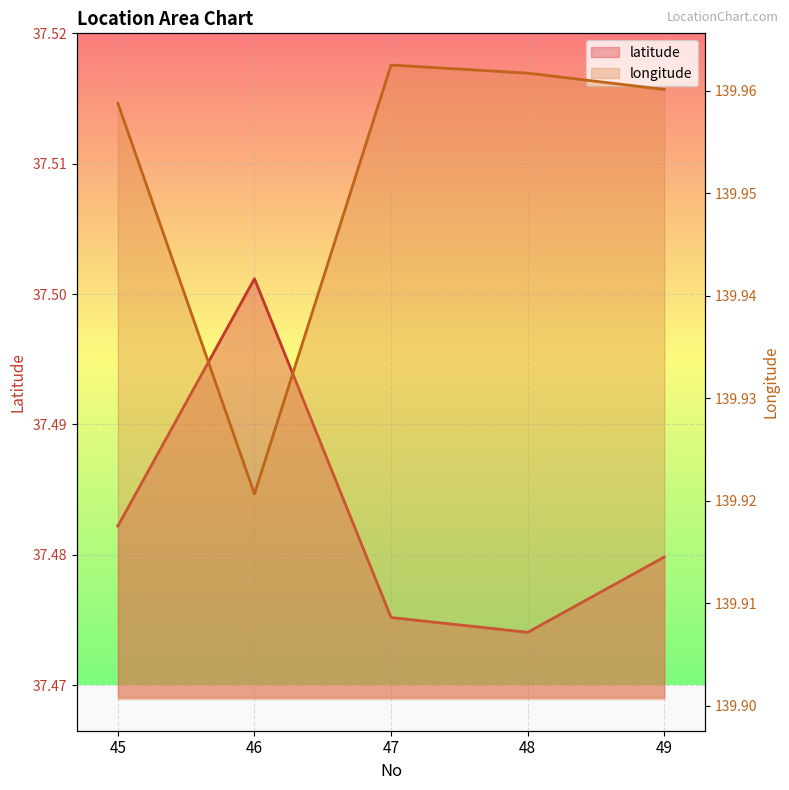

What is the average value of the longitude series?

140.0